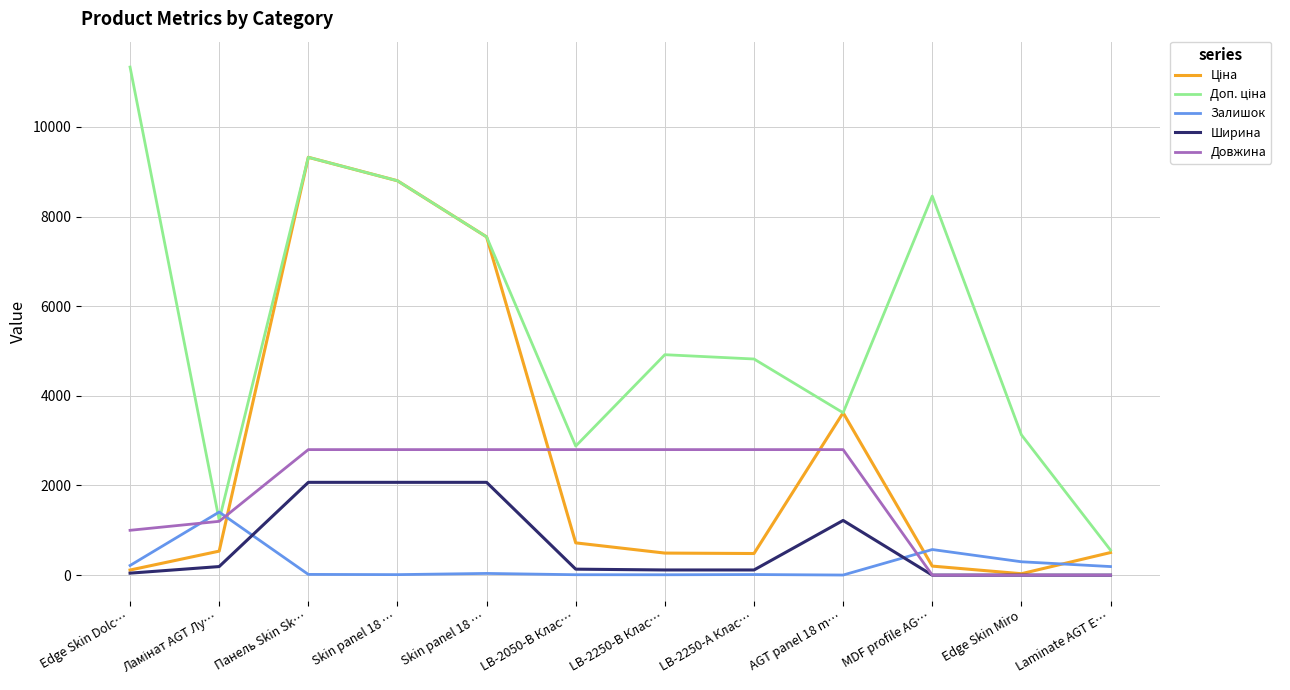

Is this an area chart (filled region under the line)?

No